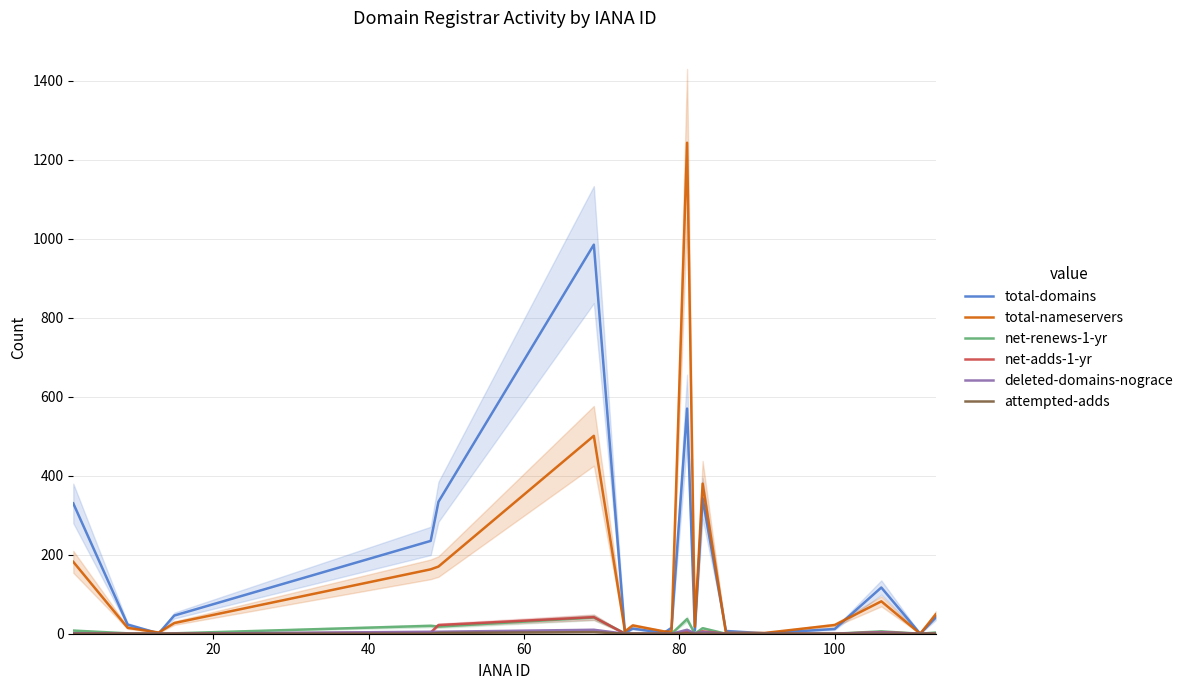

Is this an area chart (filled region under the line)?

No